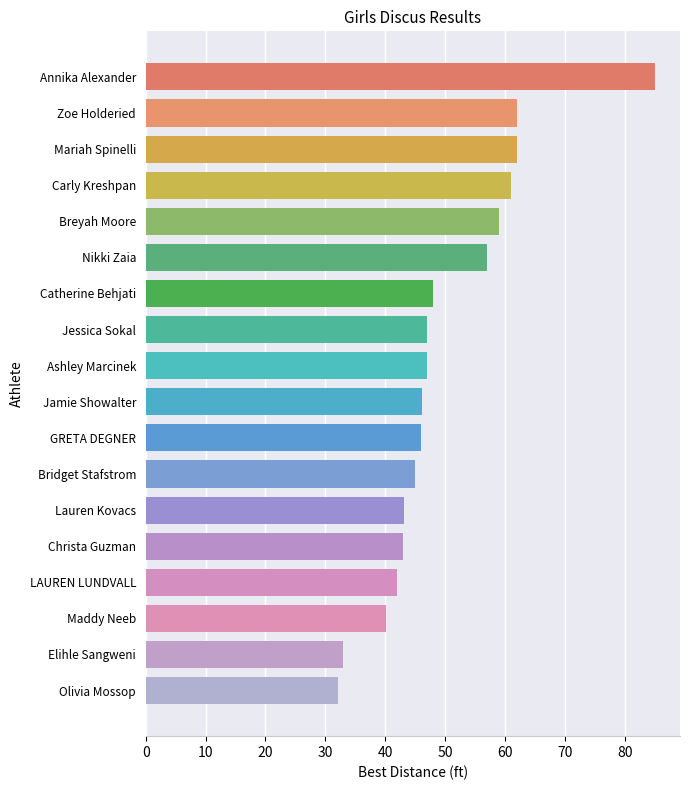

True or false: the data shows 20.7 at Elihle Sangweni.

False